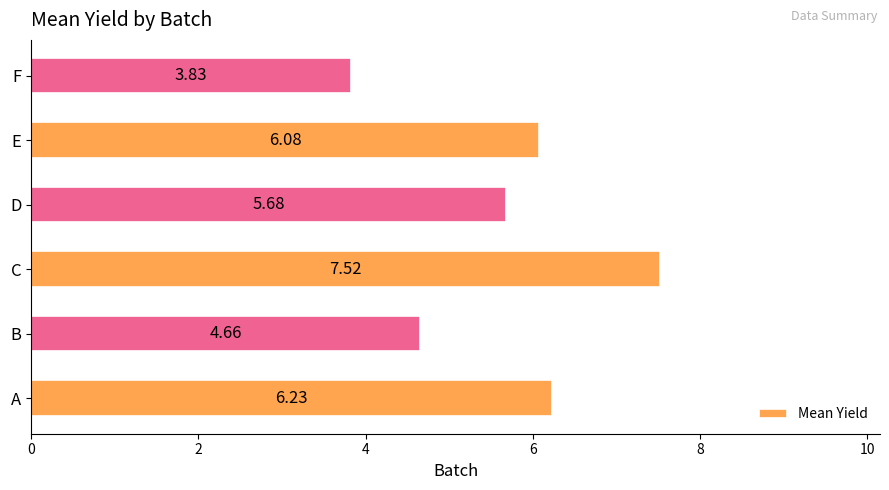

What is the sum of all values?

34.0